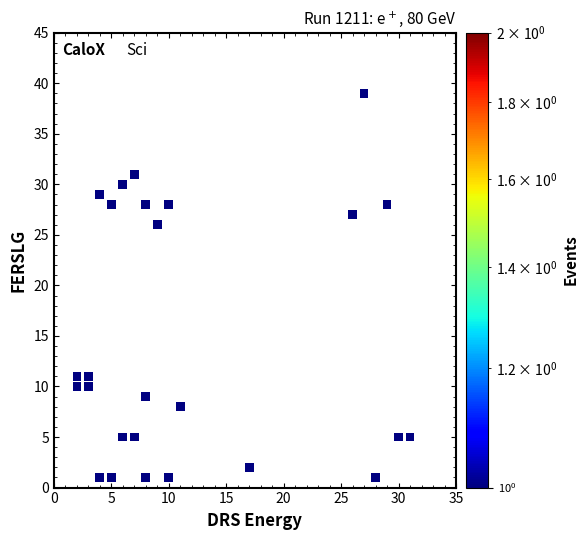

What is the range of X values (max minus min)?

29